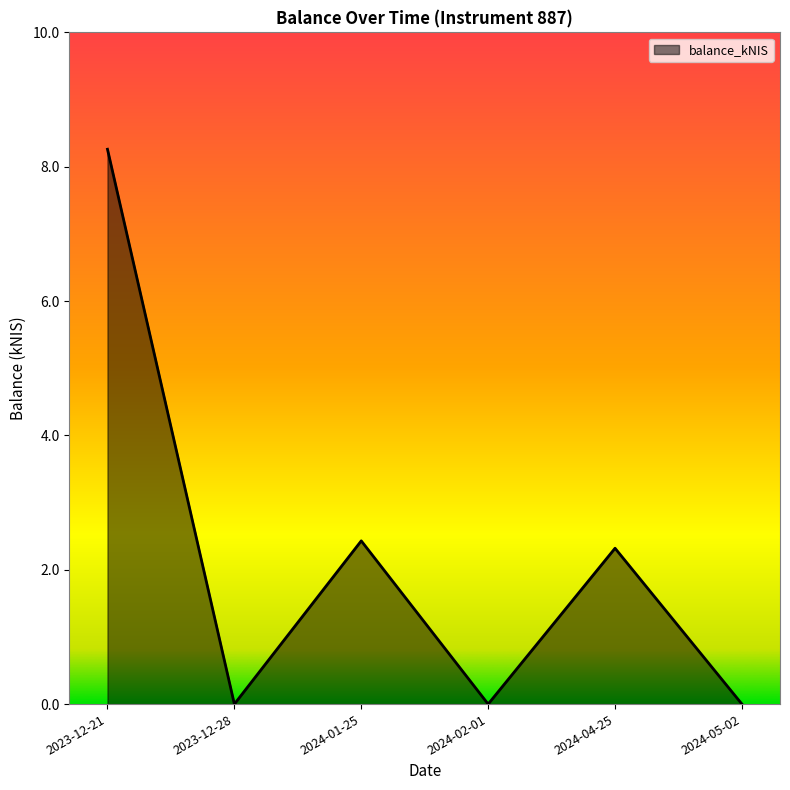

Reading right to left, list all the values displayed in this chart.

2024-05-02=0.0	2024-04-25=2.3	2024-02-01=0.0	2024-01-25=2.4	2023-12-28=0.0	2023-12-21=8.3